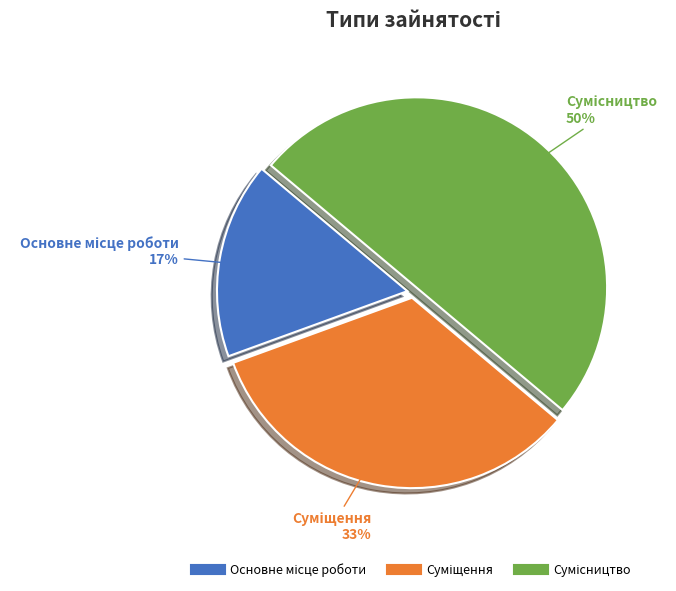

To the nearest percent, what is the average slice percentage?

33%